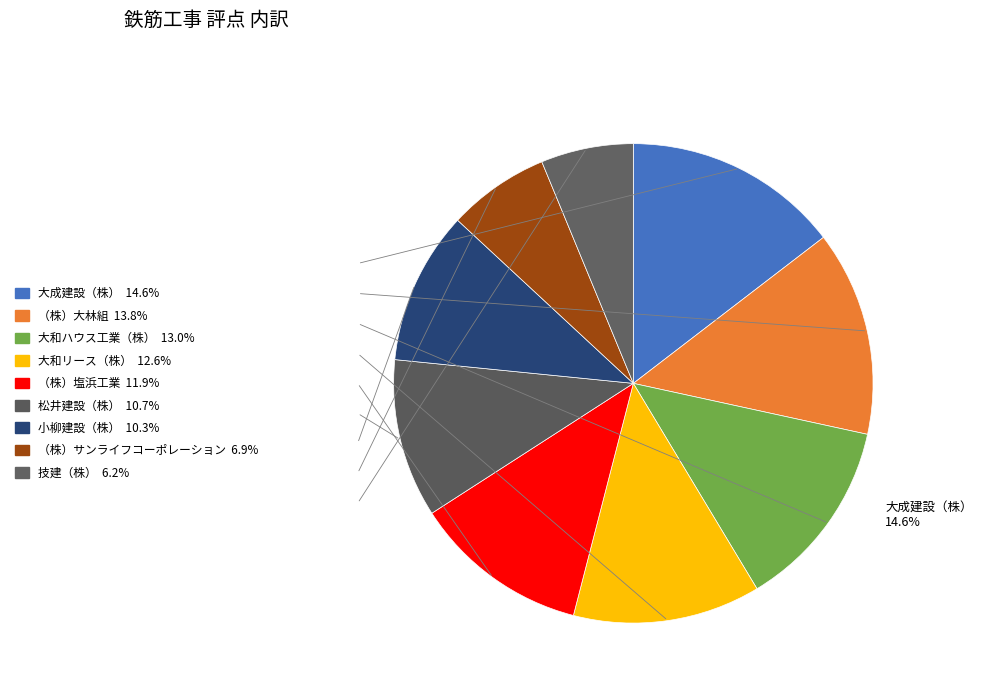

To the nearest percent, what percentage of the pie is 小柳建設（株）?

10%